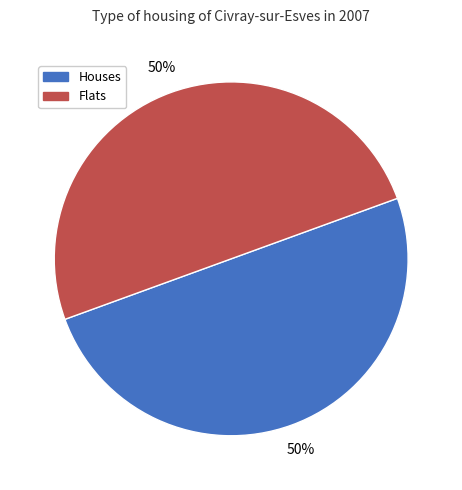

To the nearest percent, what is the average slice percentage?

50%